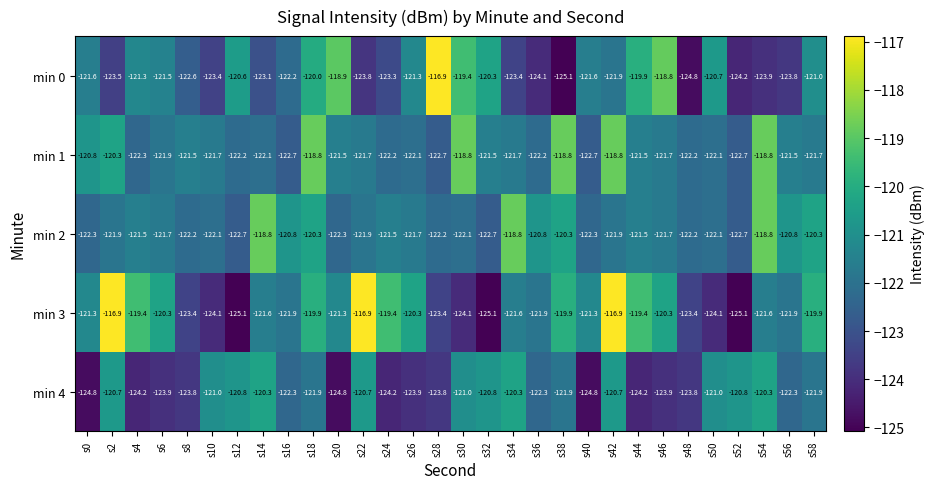

At how many categories does at least one series exceed -122?

29